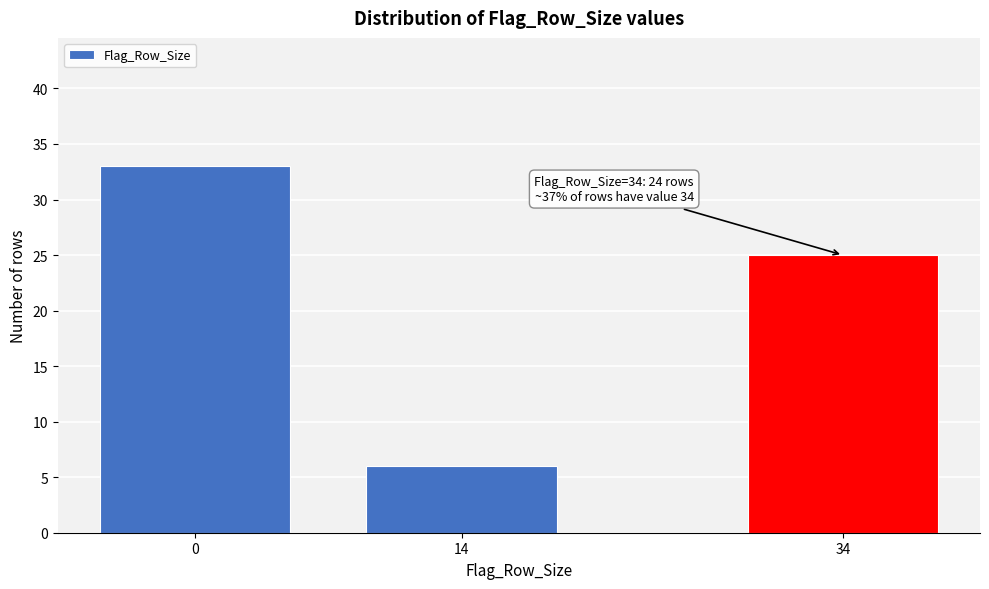

Reading left to right, what are all the values shown in this chart?

33	6	25